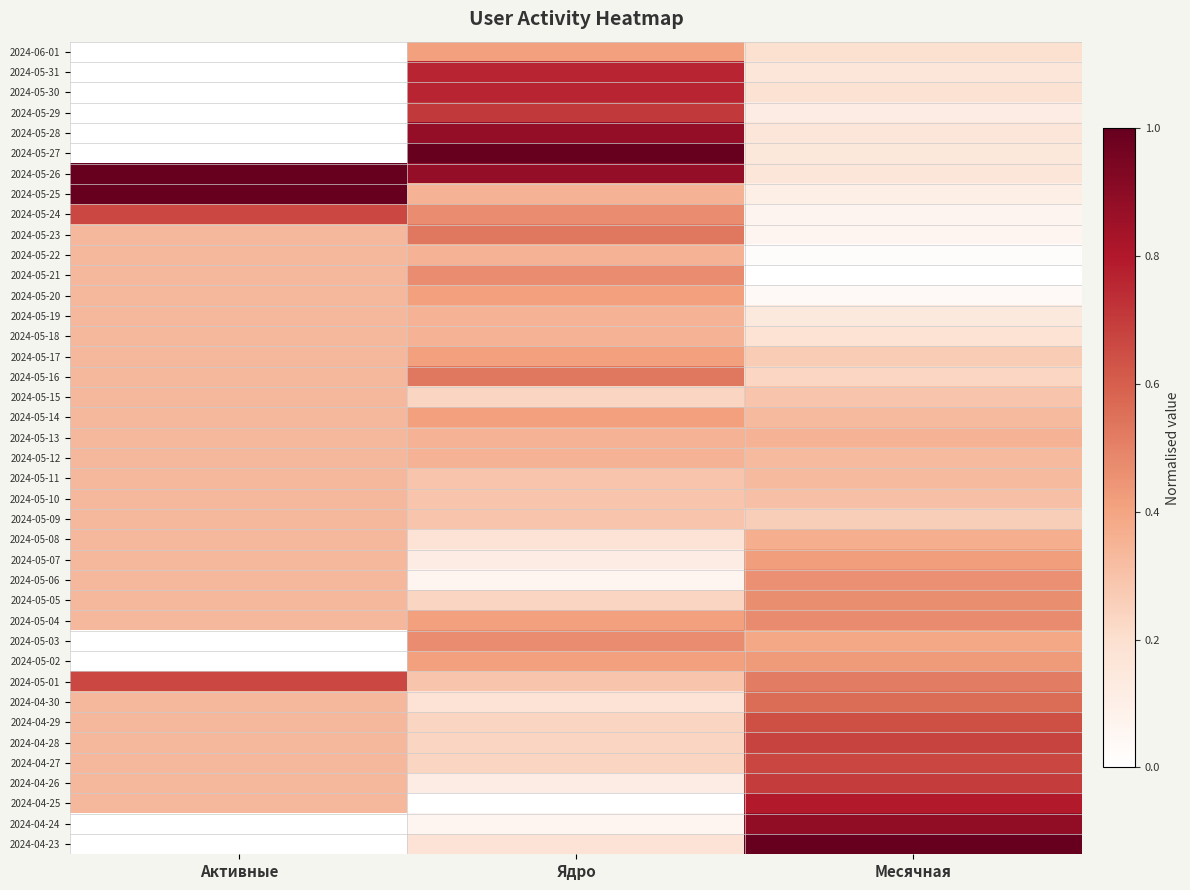

Which label corresponds to the largest value in the chart?

Ядро